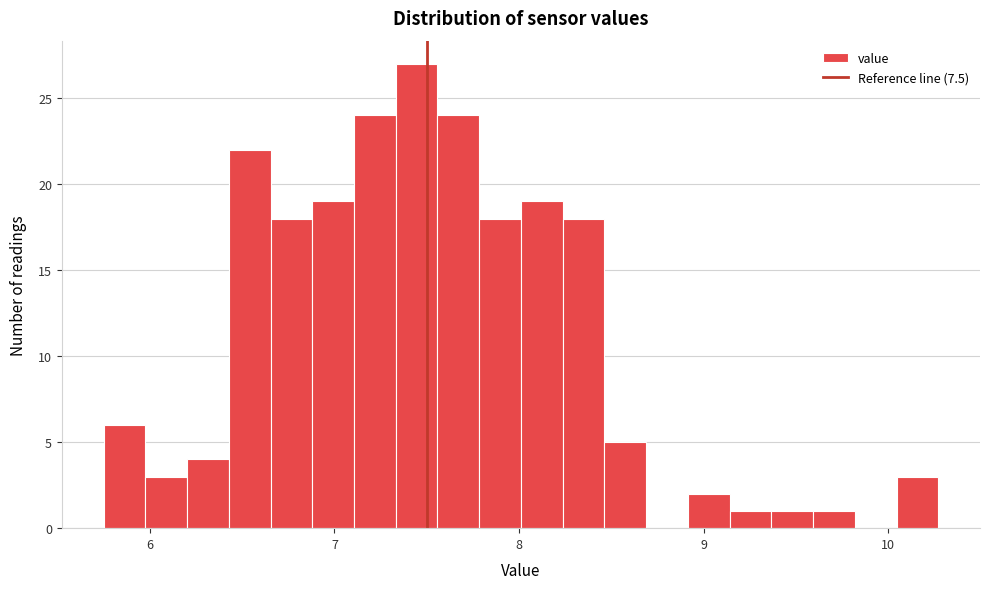

Read against the x-axis, roughly where is the centre of the tallest bar?

7.4